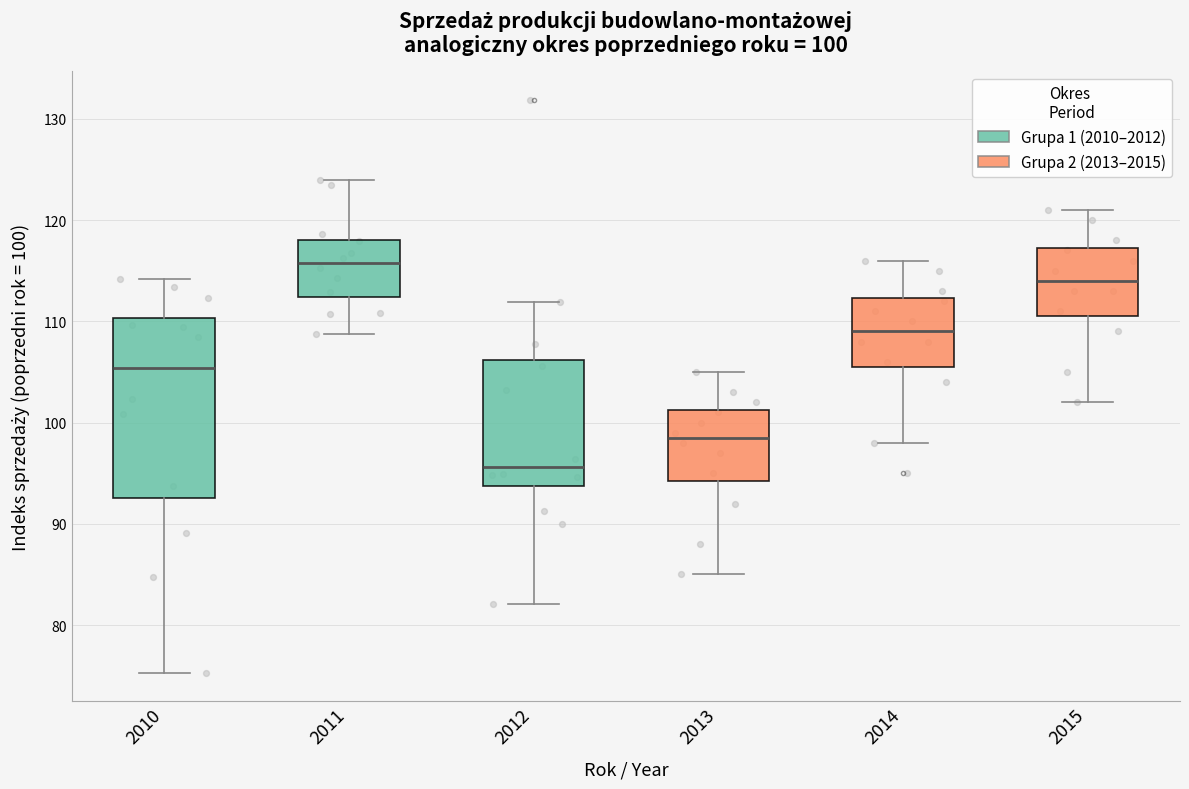

Which box's median line is the lowest?

2012